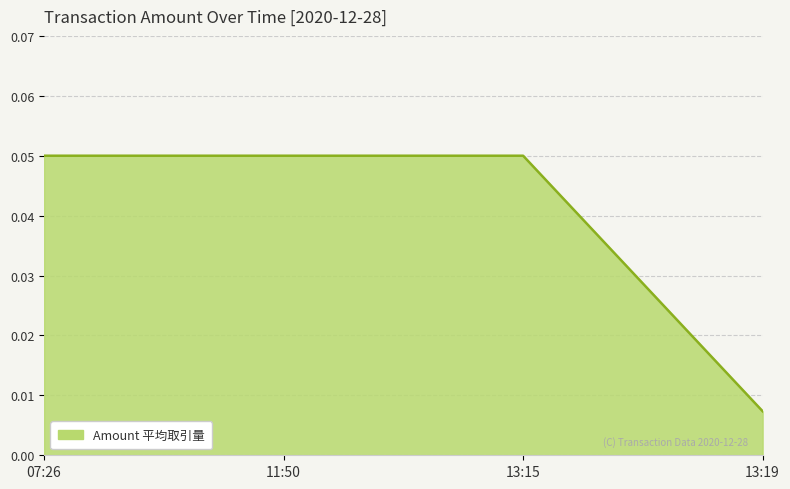

How many values are between 0 and 1?

4